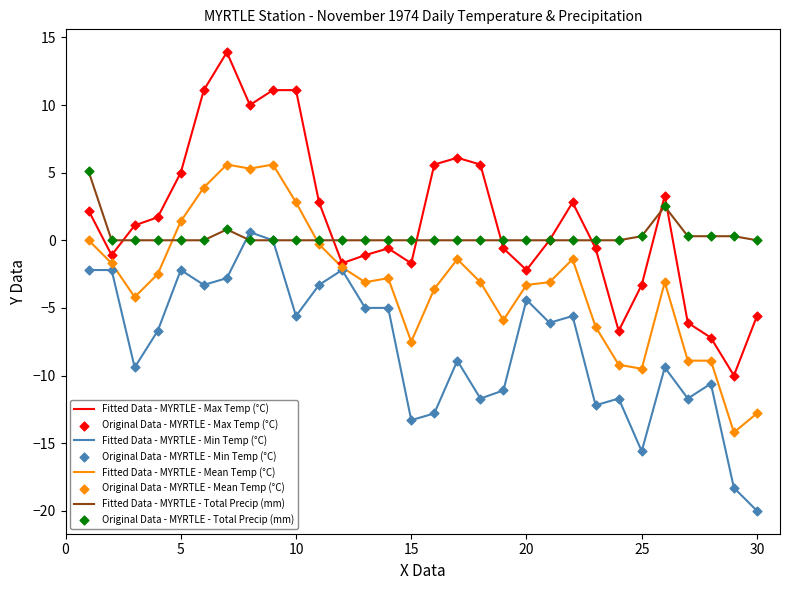

What is the minimum value for Fitted Data - MYRTLE - Max Temp (°C)?

-10.0